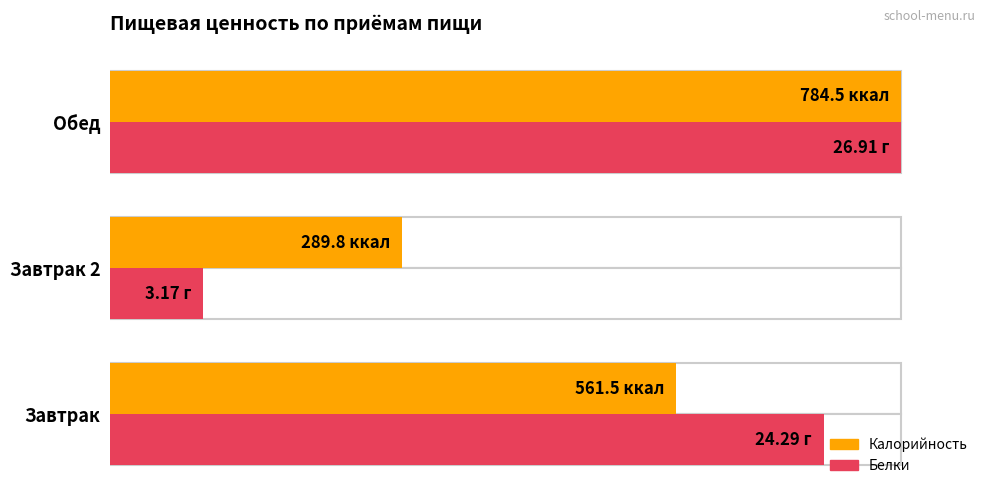

Which has a higher value, Обед or Завтрак 2?

Обед